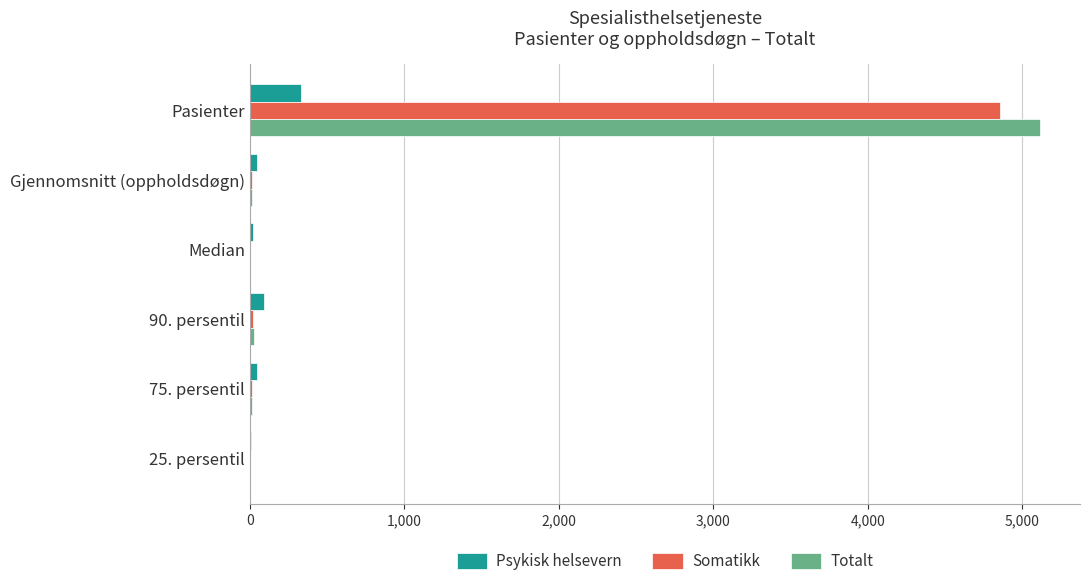

What is the sum of all Somatikk values?

4905.9